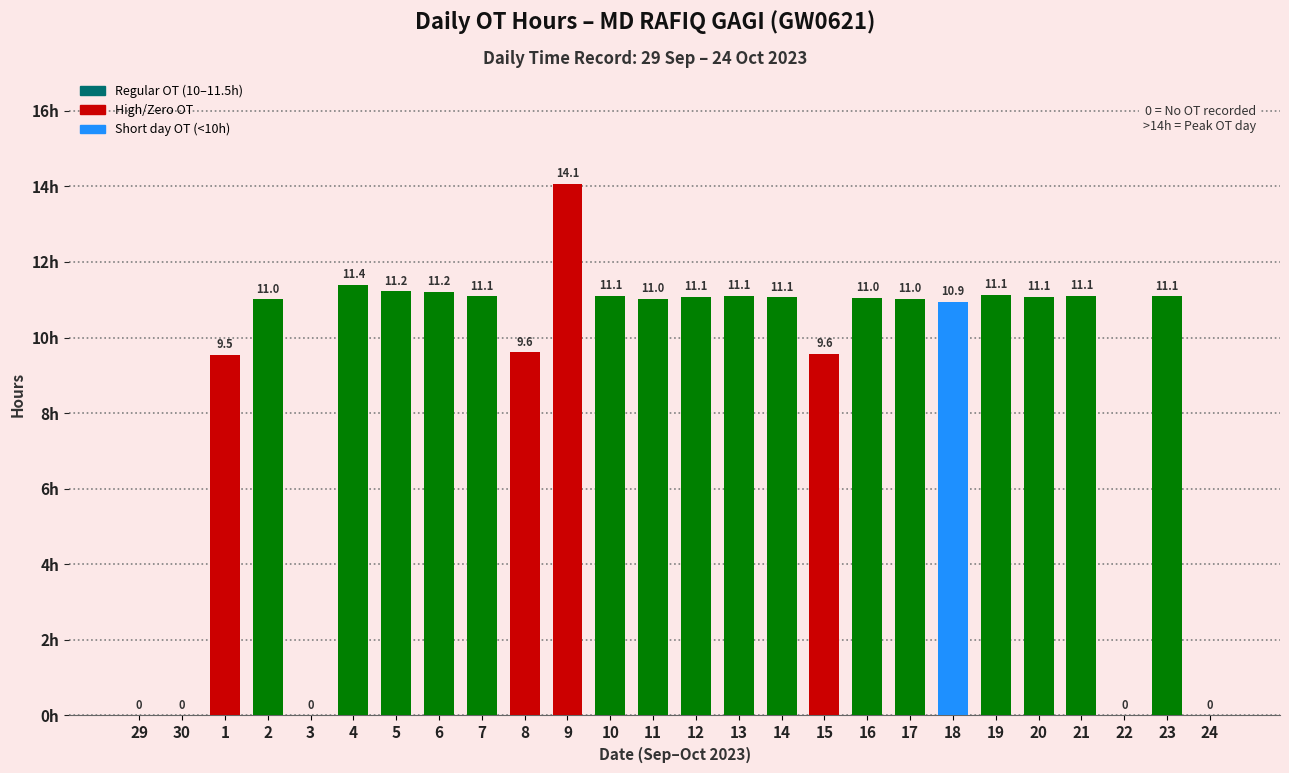

What is the sum of all values?

231.5